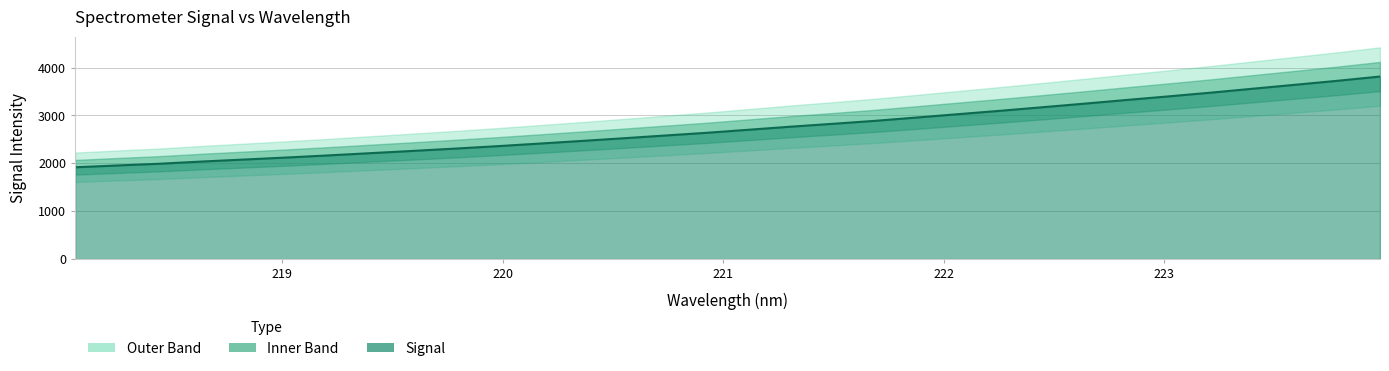

What is the ratio of the value at 218.6332 to the value at 218.2508?

1.0